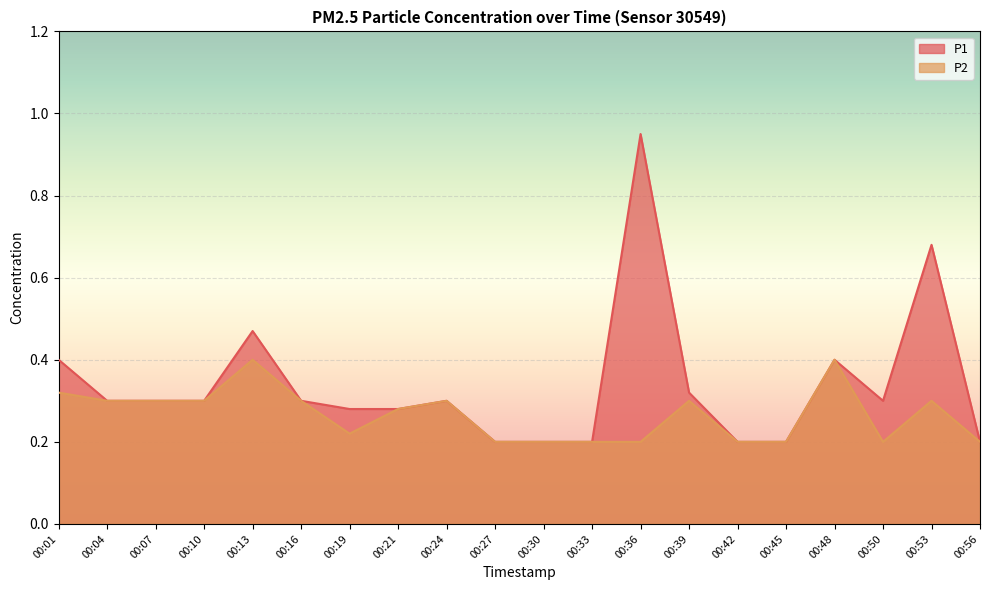

How many distinct data groups are displayed?

2